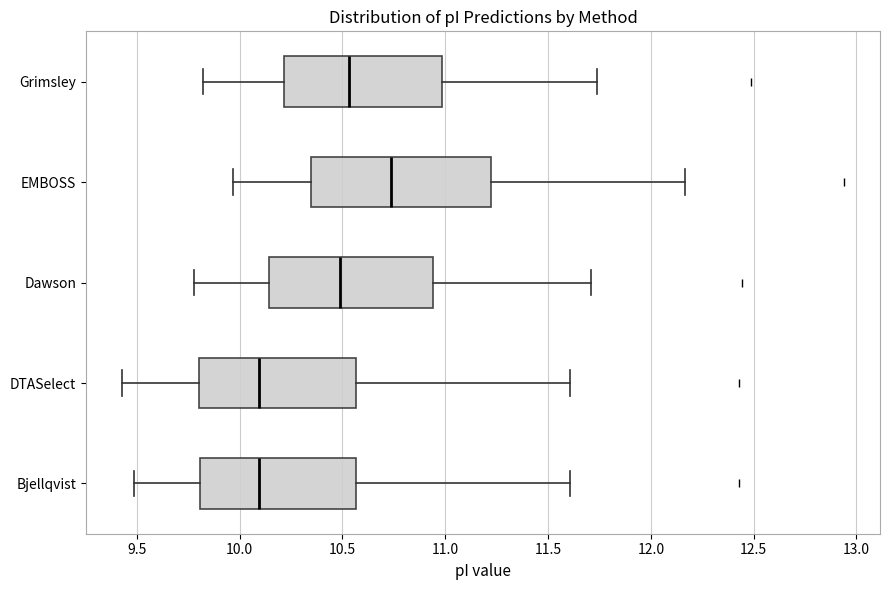

Comparing the boxes themselves (not the whiskers), which one is the widest?

EMBOSS